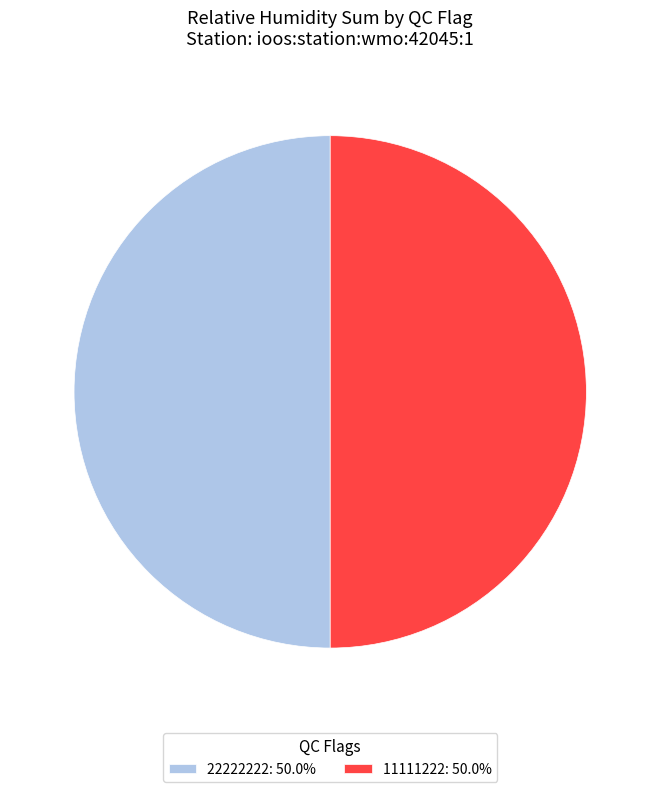

Count the number of slices in the pie.

2